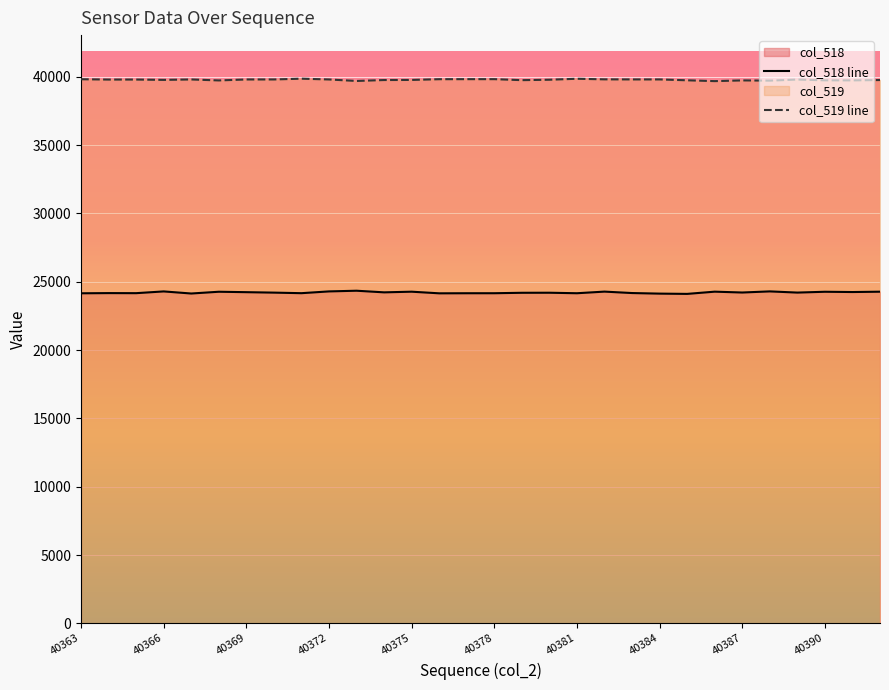

Which series has the widest spread of values?

col_518 line